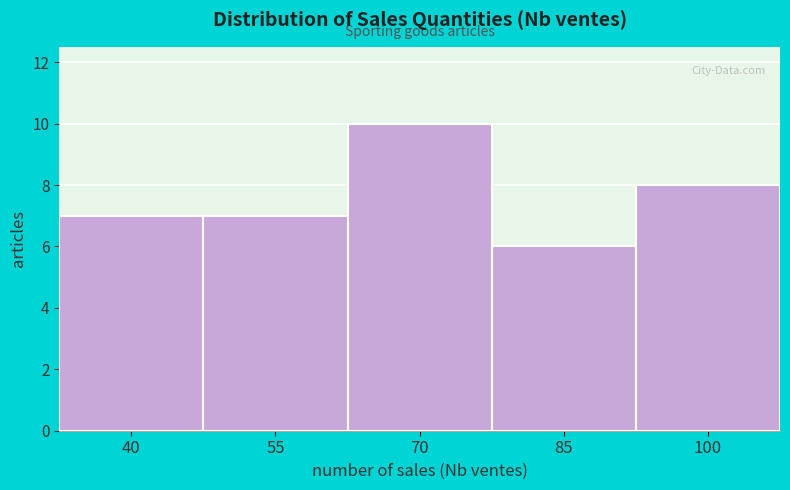

Reading right to left, transcribe all the data shown in this chart.

8	6	10	7	7